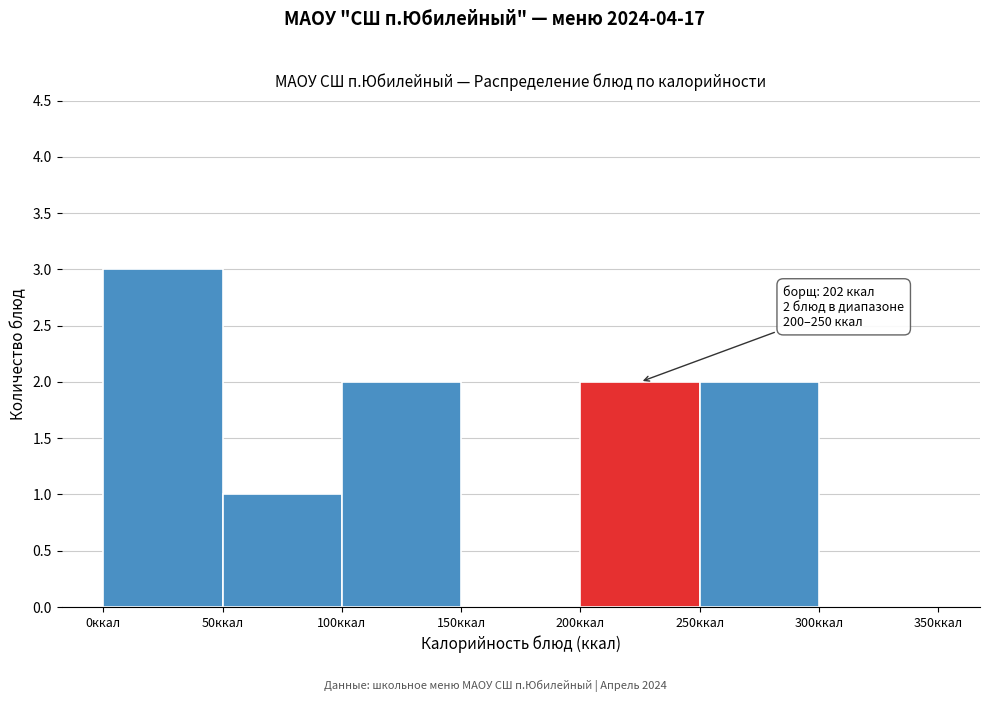

Which range on the x-axis has the tallest bar?

0 to 50